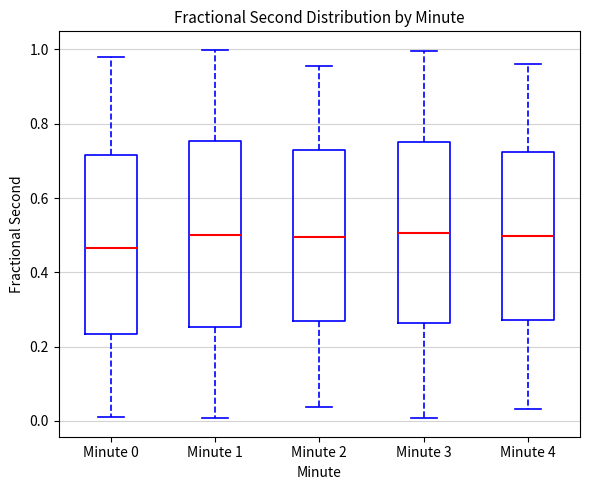

Which box has the lowest median line?

Minute 0